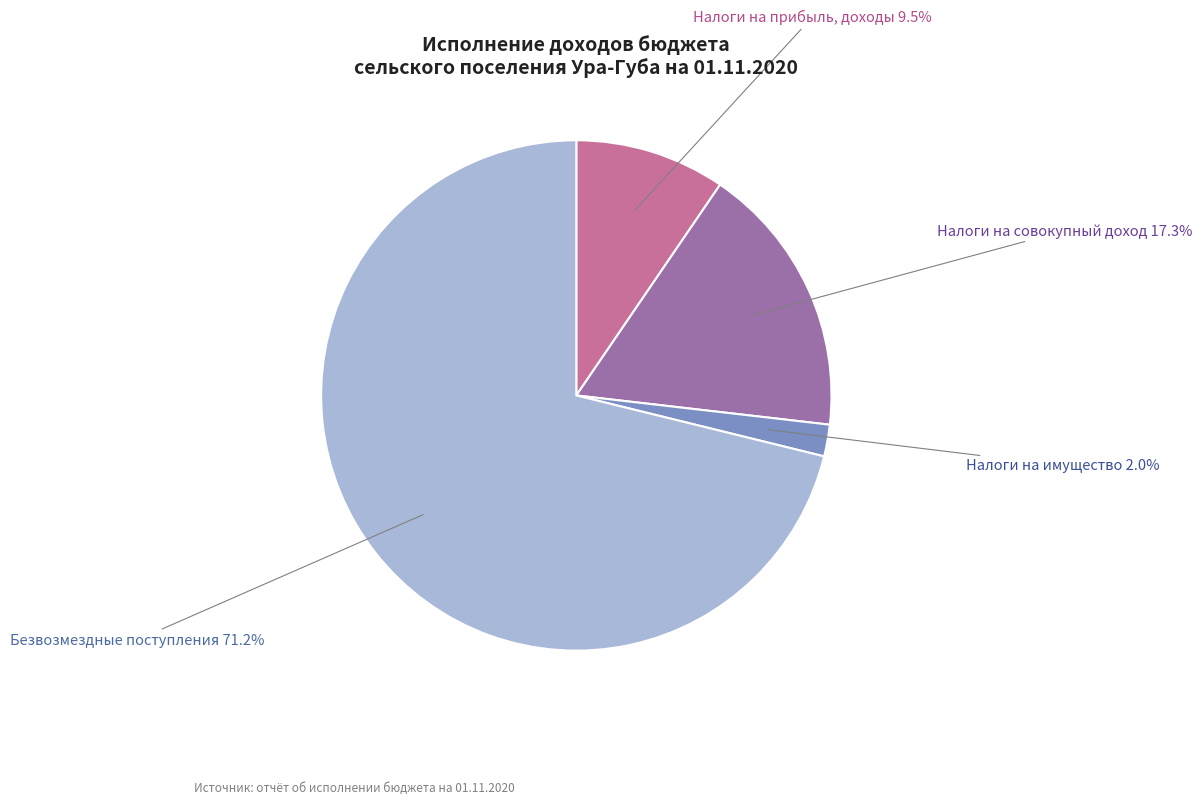

To the nearest percent, what is the difference between the Налоги на совокупный доход and Налоги на имущество slice percentages?

15%